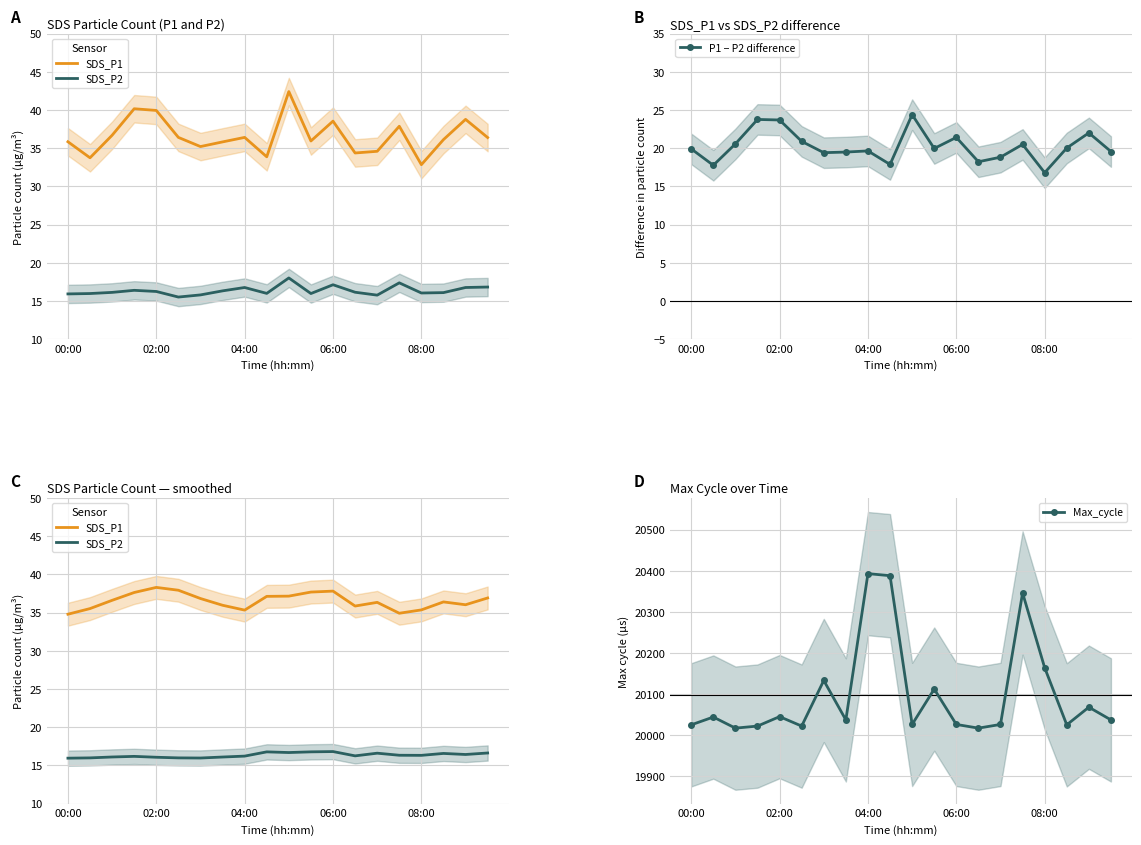

What is the smallest value displayed?

16.0